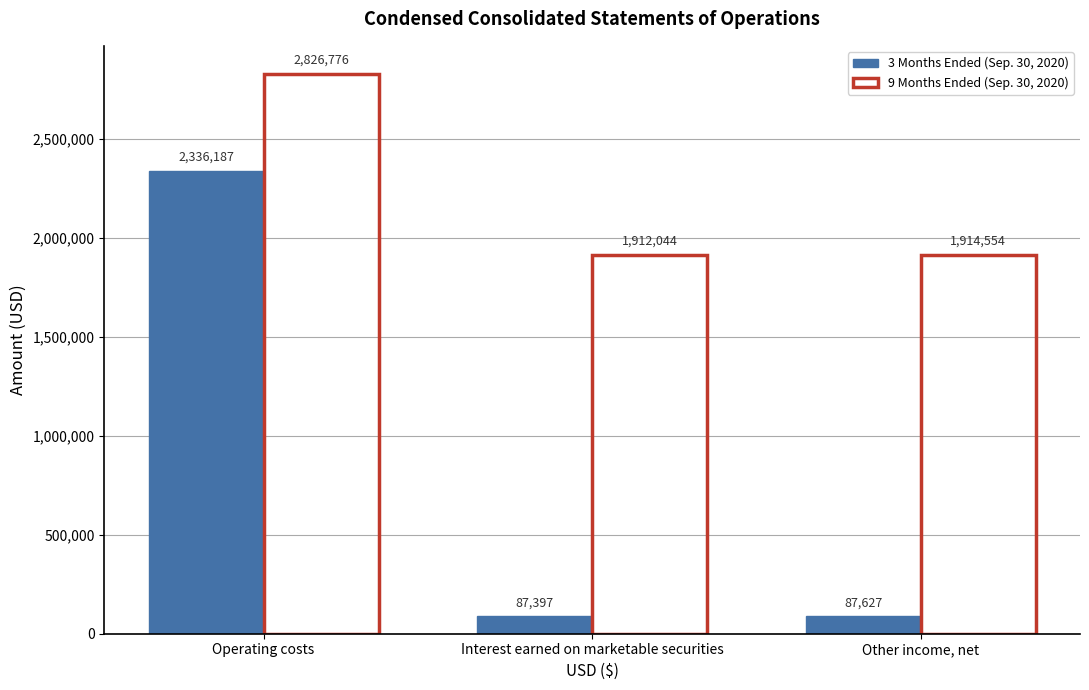

What is the highest value of the 3 Months Ended (Sep. 30, 2020) series?

2336187